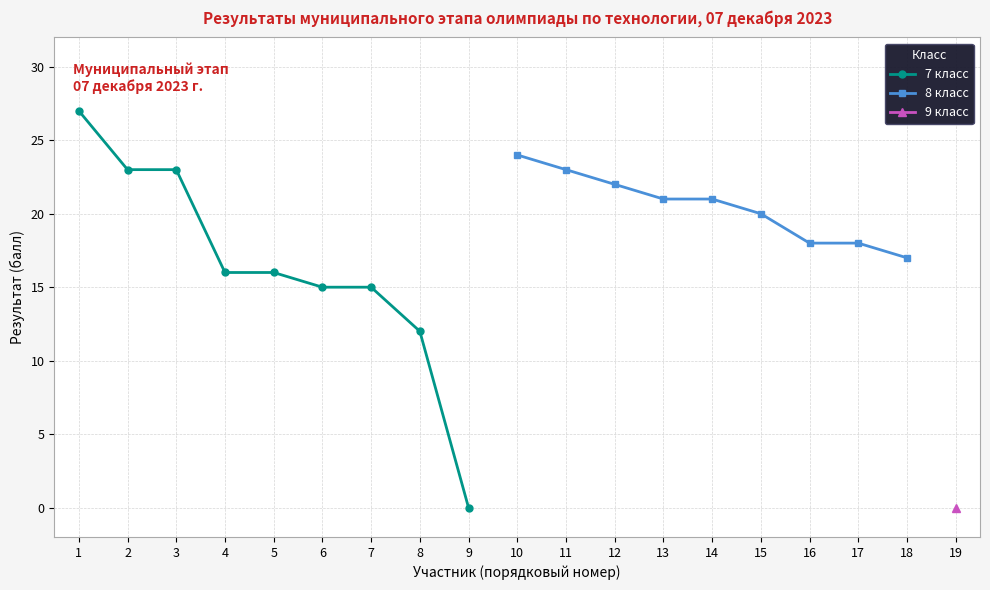

What is the value of the 7 класс point at the 6th from the left?

15